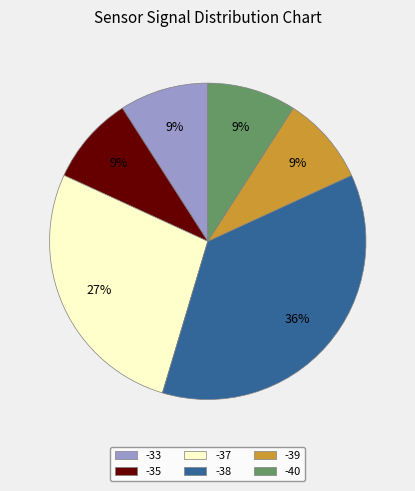

Is there a majority slice in this chart?

No